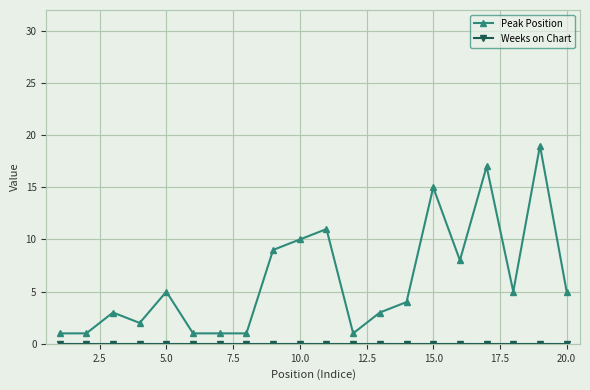

Which series has the largest total across all categories?

Peak Position